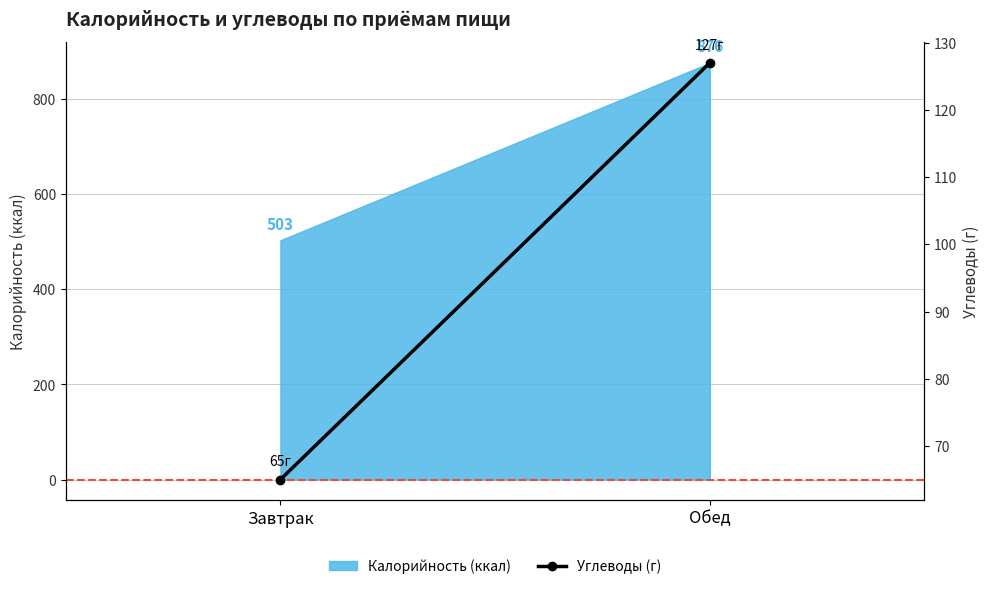

What is the label of the 1st point from the left?

Завтрак